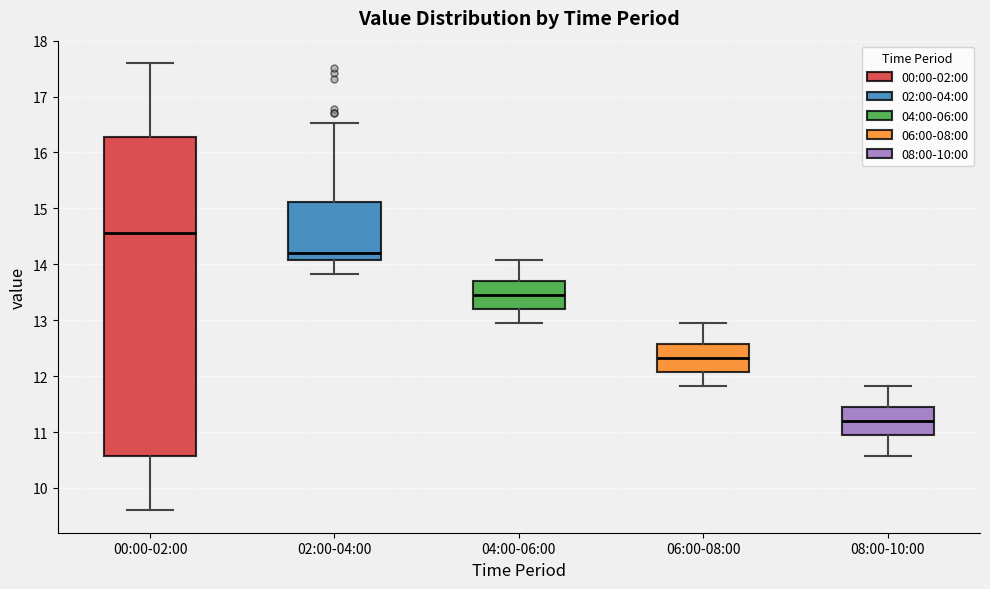

Reading left to right, transcribe this box plot: for each box, give where its median line is, the range the box spans, and where its two whiskers end, as read against the y-axis. The values are not printed on the chart, so give them approximately, as read against the axis.

00:00-02:00: median 14.6, box 10.6 to 16.3, whiskers 9.6 to 17.6
02:00-04:00: median 14.2, box 14.1 to 15.1, whiskers 13.8 to 16.5
04:00-06:00: median 13.5, box 13.2 to 13.7, whiskers 13.0 to 14.1
06:00-08:00: median 12.3, box 12.1 to 12.6, whiskers 11.8 to 13.0
08:00-10:00: median 11.2, box 11.0 to 11.5, whiskers 10.6 to 11.8